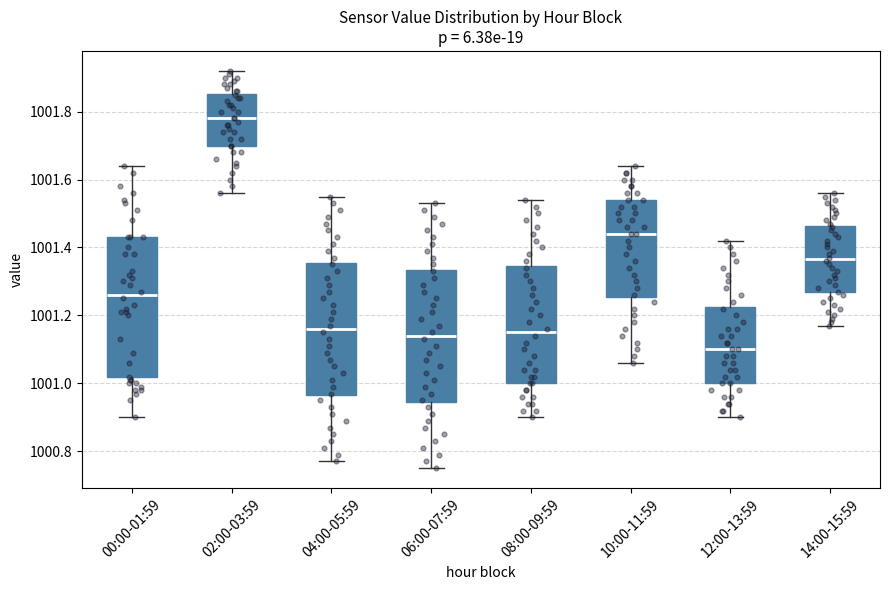

Reading left to right, read every box against the y-axis: the position of its median line, the range the box covers, and the ends of its whiskers. The values are not printed on the chart, so give them approximately, as read against the axis.

00:00-01:59: median 1001.26, box 1001.02 to 1001.44, whiskers 1000.90 to 1001.64
02:00-03:59: median 1001.78, box 1001.70 to 1001.86, whiskers 1001.56 to 1001.92
04:00-05:59: median 1001.16, box 1000.96 to 1001.36, whiskers 1000.78 to 1001.56
06:00-07:59: median 1001.14, box 1000.94 to 1001.34, whiskers 1000.76 to 1001.54
08:00-09:59: median 1001.16, box 1001.00 to 1001.34, whiskers 1000.90 to 1001.54
10:00-11:59: median 1001.44, box 1001.26 to 1001.54, whiskers 1001.06 to 1001.64
12:00-13:59: median 1001.10, box 1001.00 to 1001.22, whiskers 1000.90 to 1001.42
14:00-15:59: median 1001.36, box 1001.26 to 1001.46, whiskers 1001.18 to 1001.56